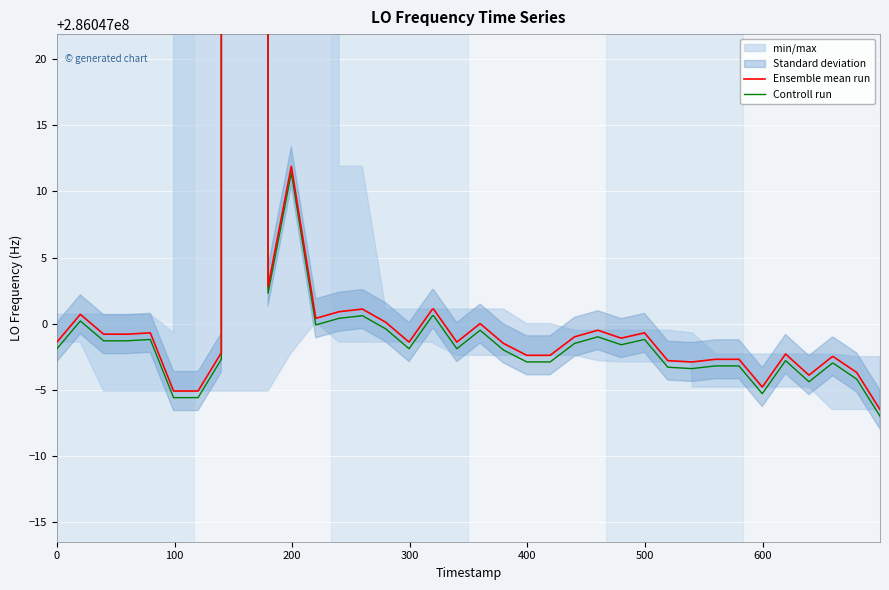

Reading left to right, transcribe all the data shown in this chart.

Ensemble mean run: 286046998.6	286047000.7	286046999.2	286046999.2	286046999.3	286046994.9	286046994.9	286046994.9	286046997.8	286682700.4	286047002.8	286047011.9	286047000.4	286047000.9	286047001.1	286047000.1	286046998.6	286047001.1	286047001.1	286046998.6	286047000.0	286046998.5	286046997.6	286046997.6	286046999.0	286046999.5	286046998.9	286046999.3	286046997.2	286046997.1	286046997.1	286046997.3	286046997.3	286046995.2	286046997.7	286046996.1	286046997.5	286046997.5	286046996.3	286046993.5
Controll run: 286046998.1	286047000.2	286046998.7	286046998.7	286046998.8	286046994.4	286046994.4	286046994.4	286046997.3	286682699.9	286047002.3	286047011.4	286046999.9	286047000.4	286047000.6	286046999.6	286046998.1	286047000.6	286047000.6	286046998.1	286046999.5	286046998.0	286046997.1	286046997.1	286046998.5	286046999.0	286046998.4	286046998.8	286046996.7	286046996.6	286046996.6	286046996.8	286046996.8	286046994.7	286046997.2	286046995.6	286046997.0	286046997.0	286046995.8	286046993.0